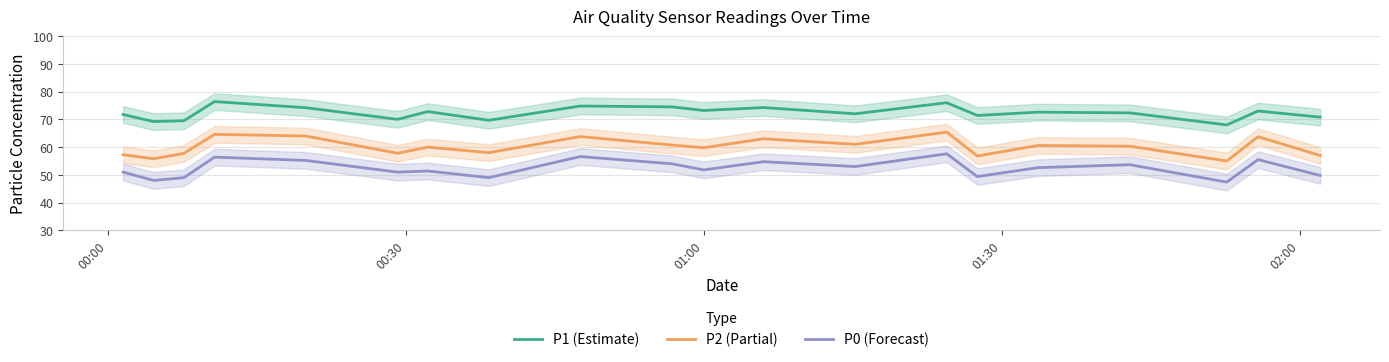

What is the highest value of the P2 (Partial) series?

65.4